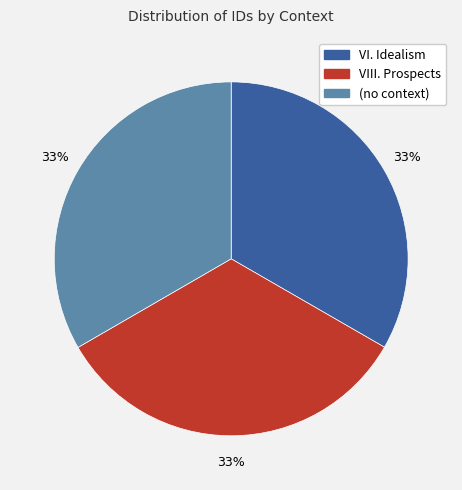

Does VI. Idealism account for over 50% of the chart?

No